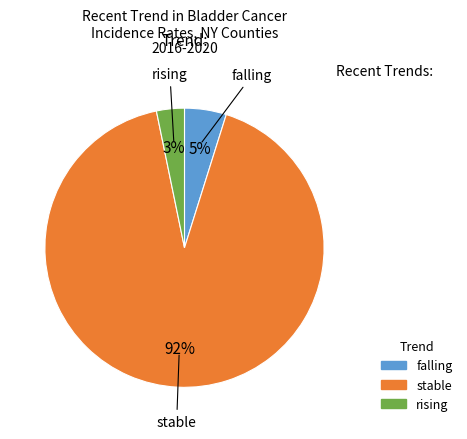

Between falling and stable, which is larger?

stable